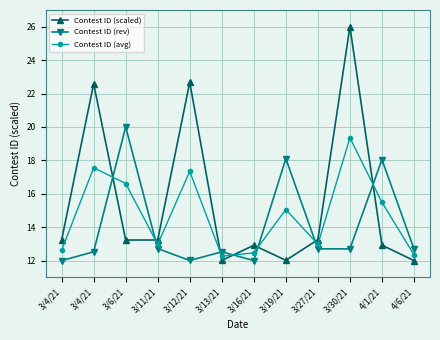

At which label does Contest ID (avg) reach its minimum?

3/13/21